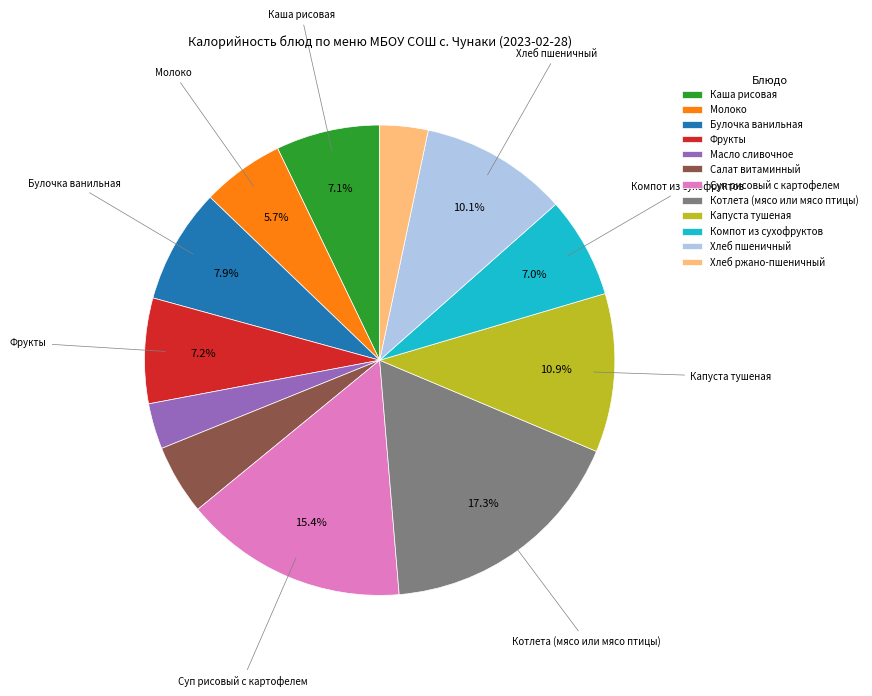

What portion of the pie excludes Булочка ванильная?

92.1%